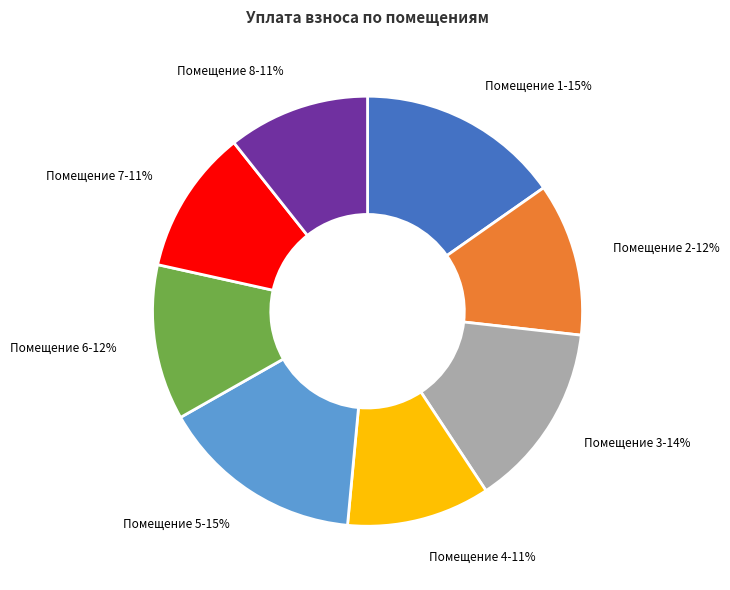

Is there any slice that represents more than half of the pie?

No